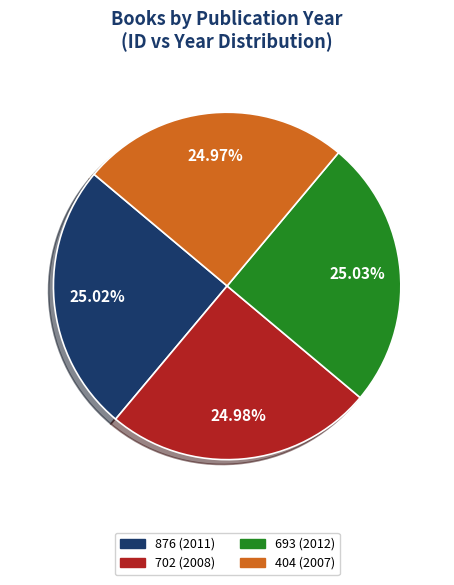

Is 404 (2007) the majority of the pie?

No